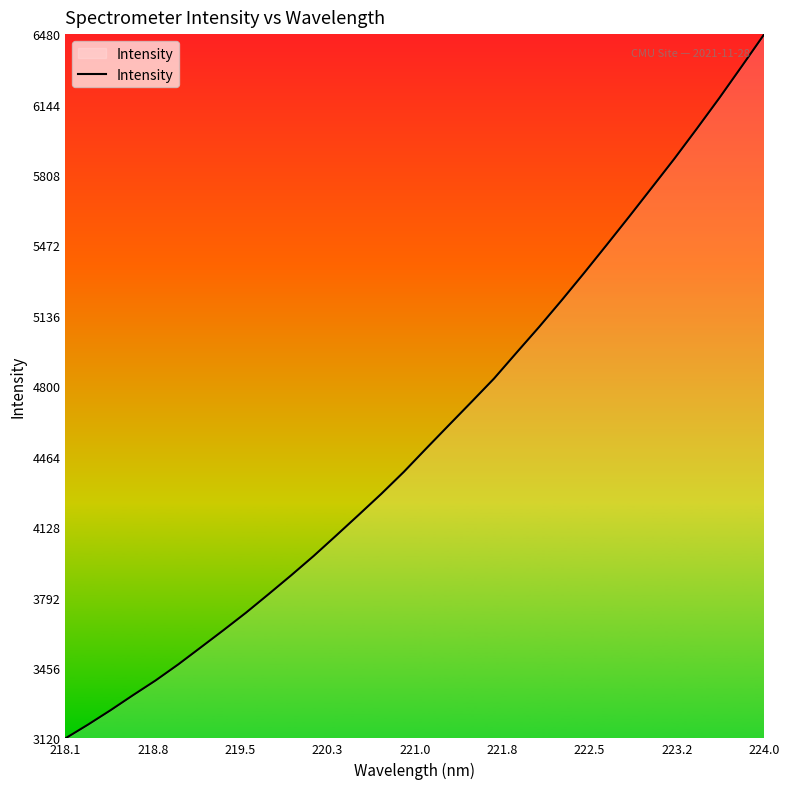

What is the maximum value shown in the chart?

6480.4